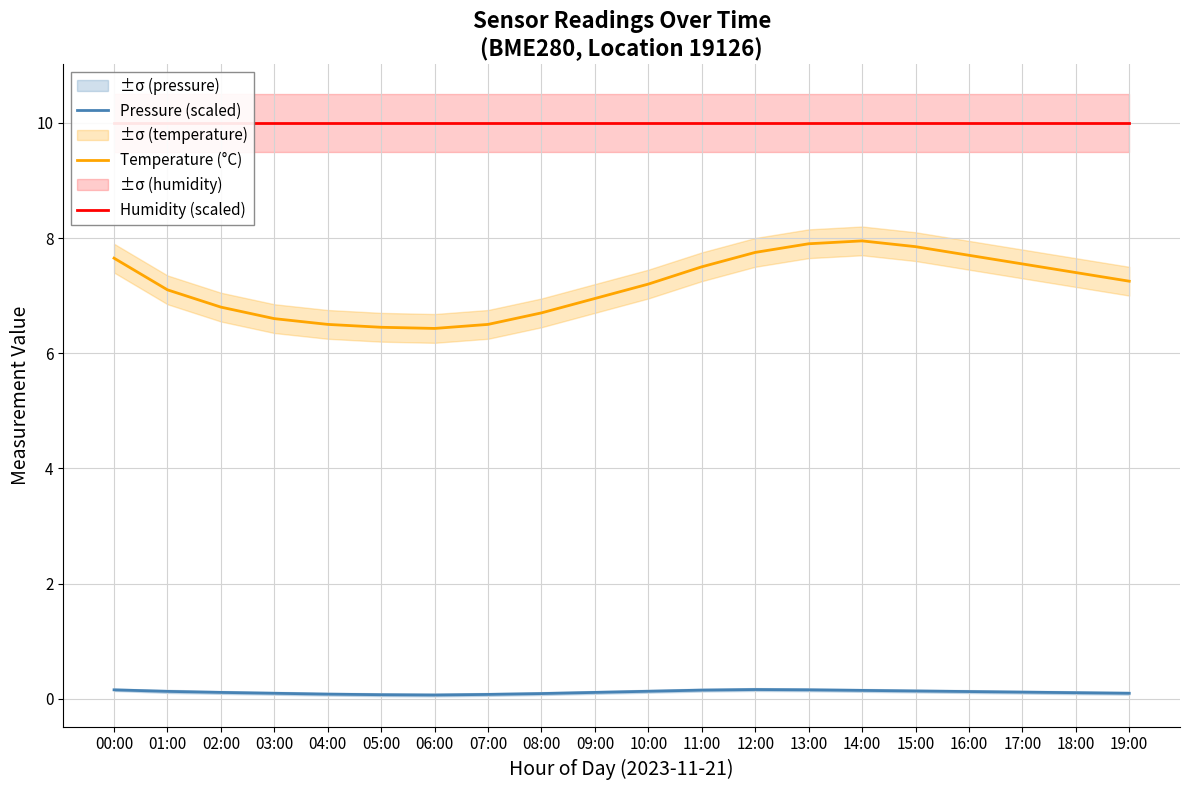

Which series has the largest total across all categories?

Humidity (scaled)